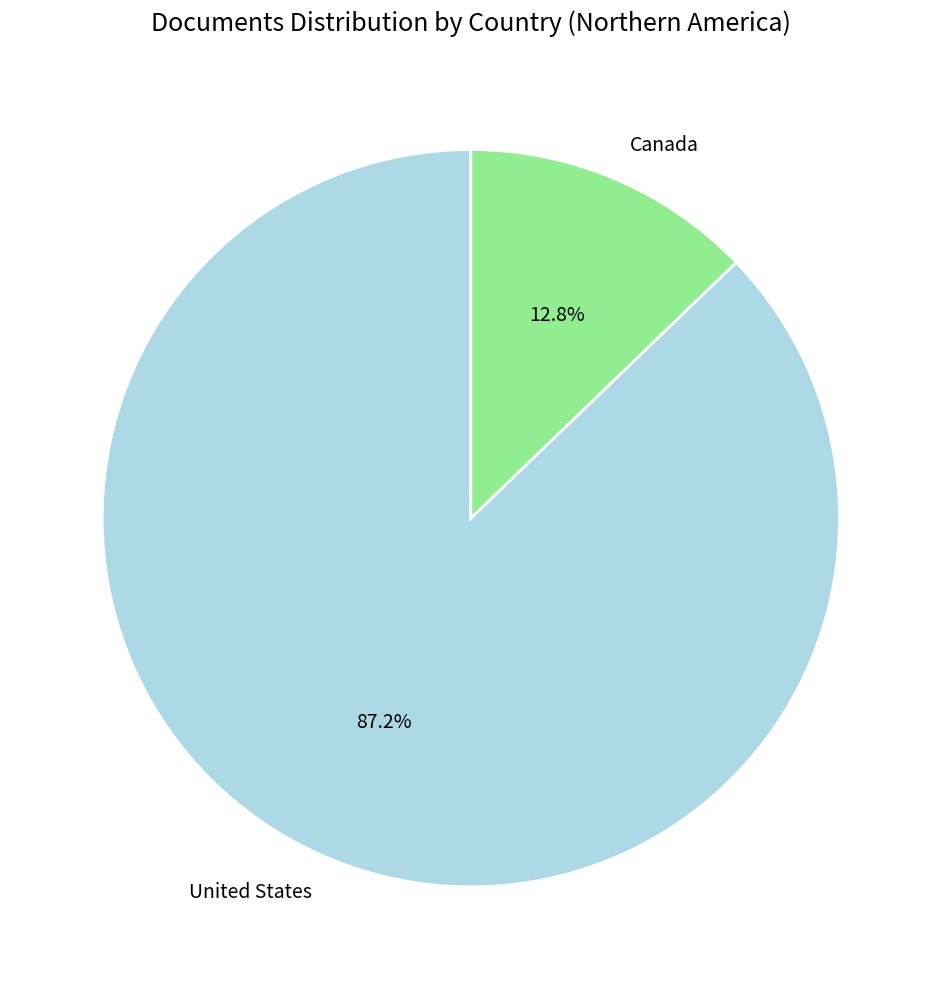

What is the smallest slice in the pie chart?

Canada